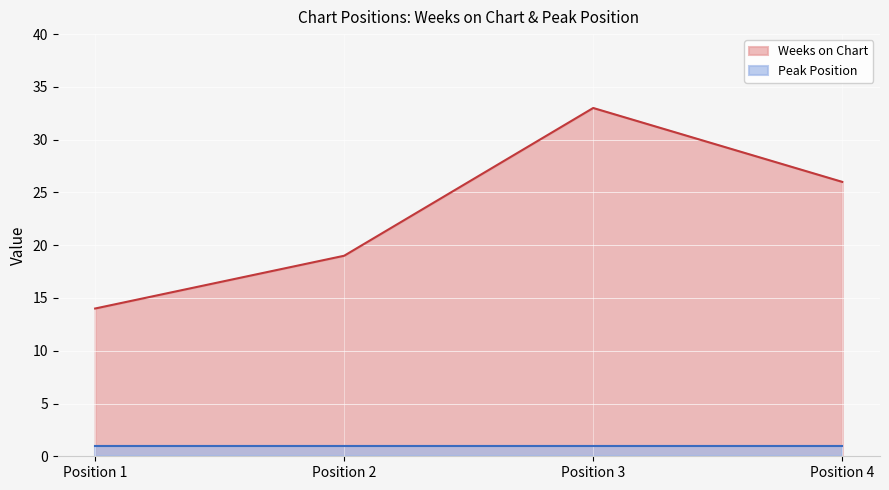

List the labels in order of value, smallest first.

Position 1, Position 2, Position 4, Position 3